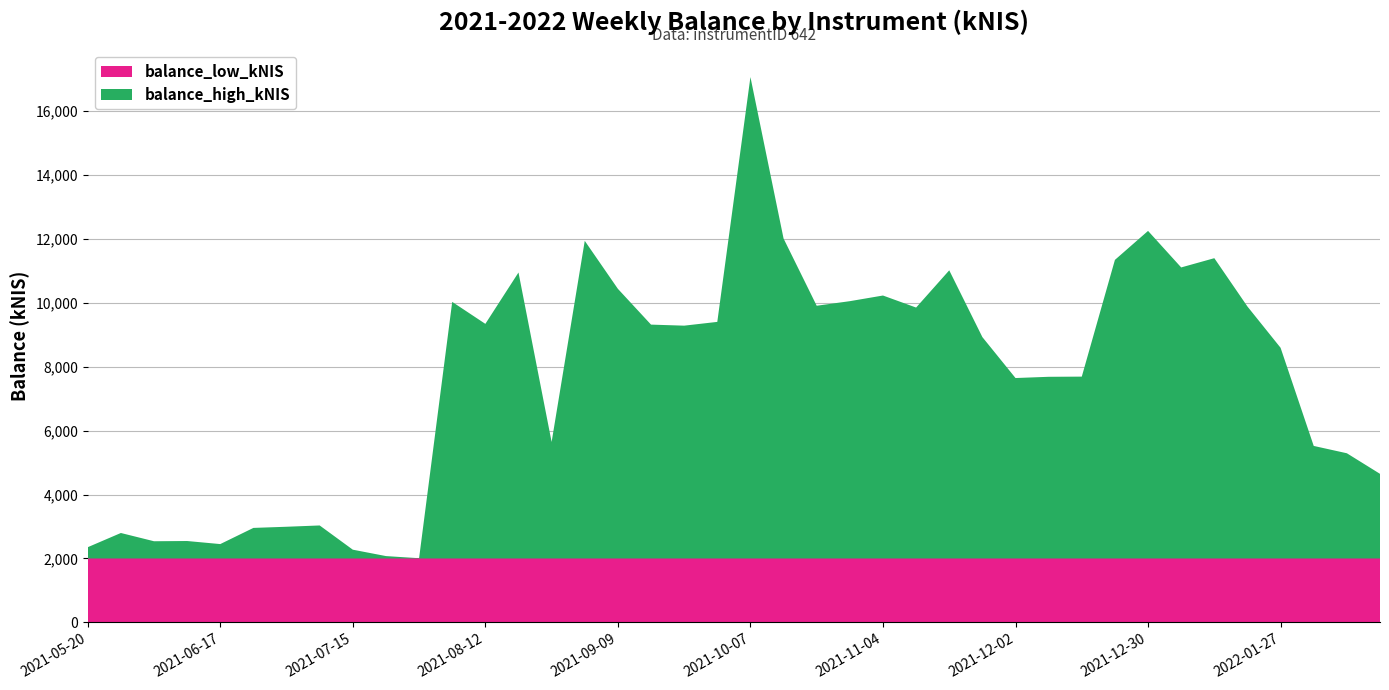

At which category is the sum across all series the highest?

2021-10-07